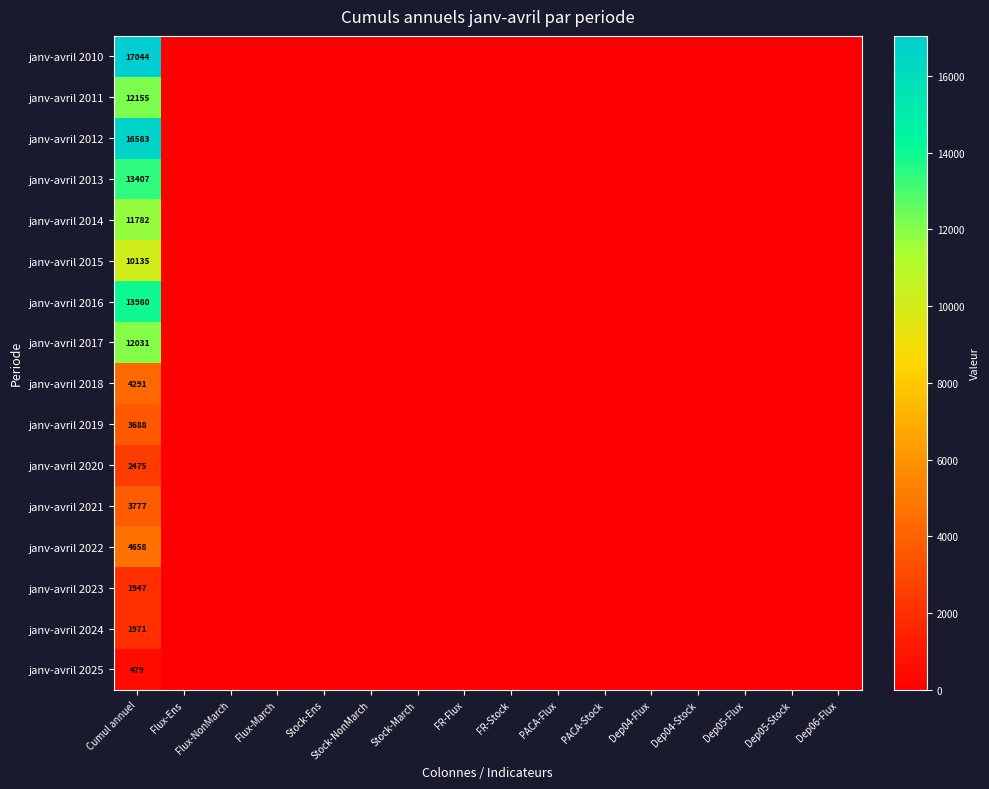

What is the total value across all series at Cumul annuel?

130403